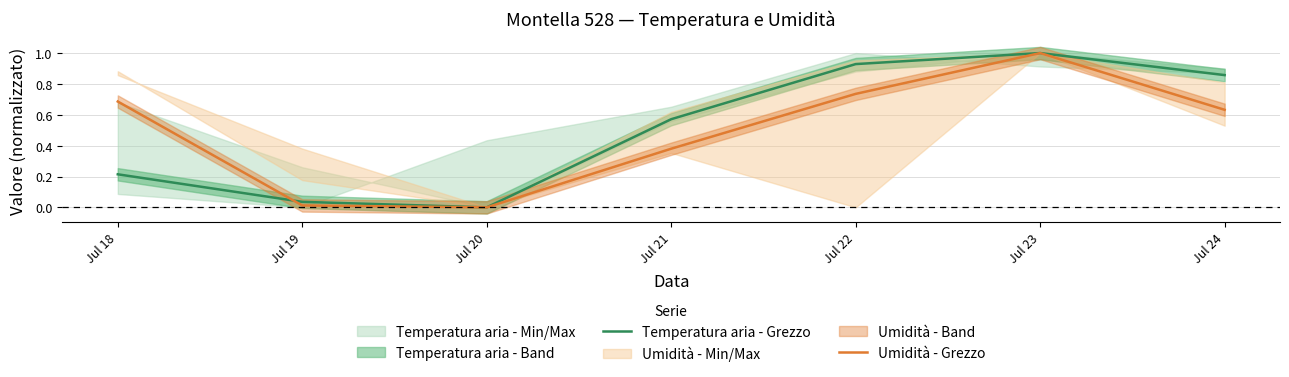

Is it true that Temperatura aria - Grezzo equals 0.3 at Jul 23?

False